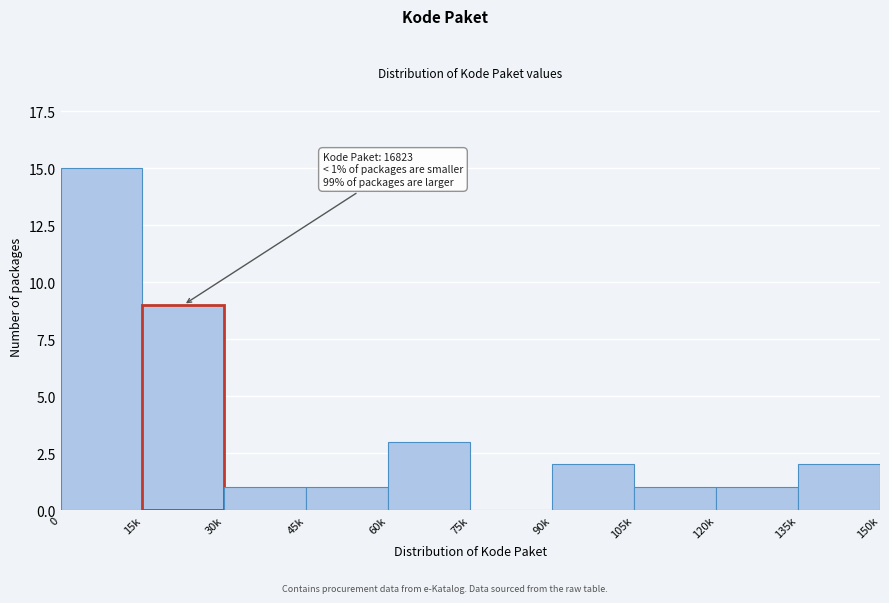

Reading right to left, extract all data points from this chart.

135k=2	120k=1	105k=1	90k=2	75k=0	60k=3	45k=1	30k=1	15k=9	0=15